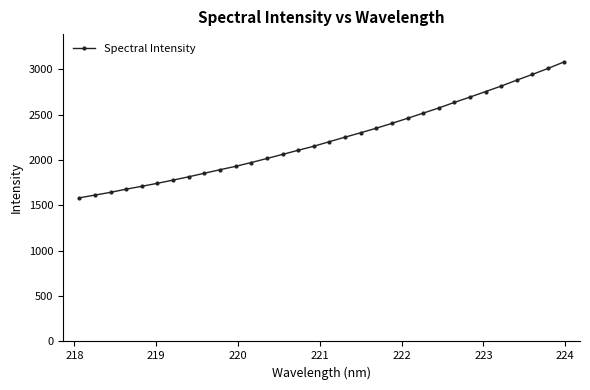

What is the sum of all values?

71445.4